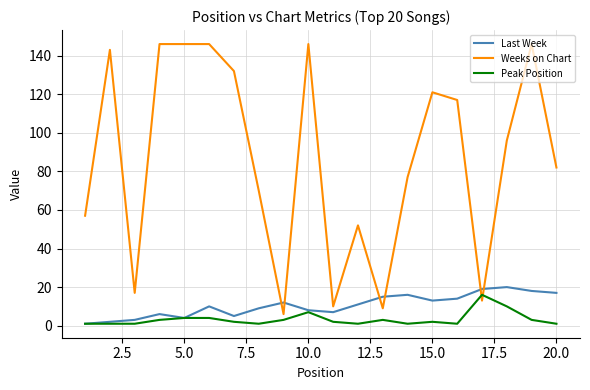

Which series ends up on top after the final intersection of Weeks on Chart and Peak Position?

Weeks on Chart